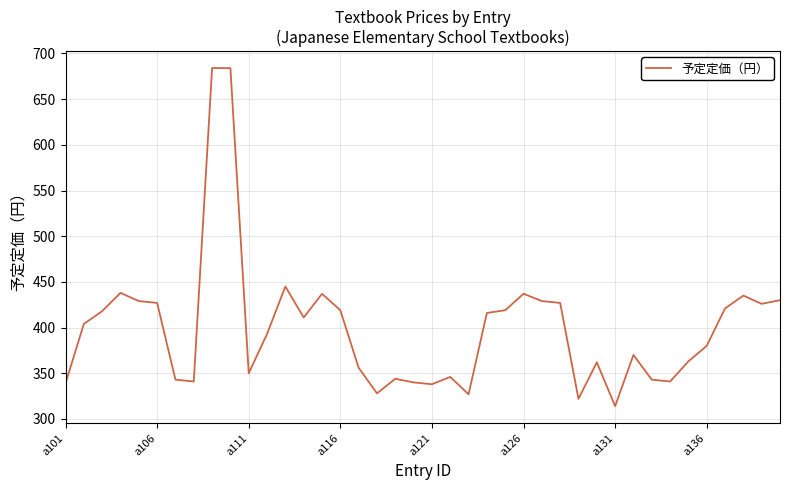

What is the difference between the maximum and second lowest values?

362